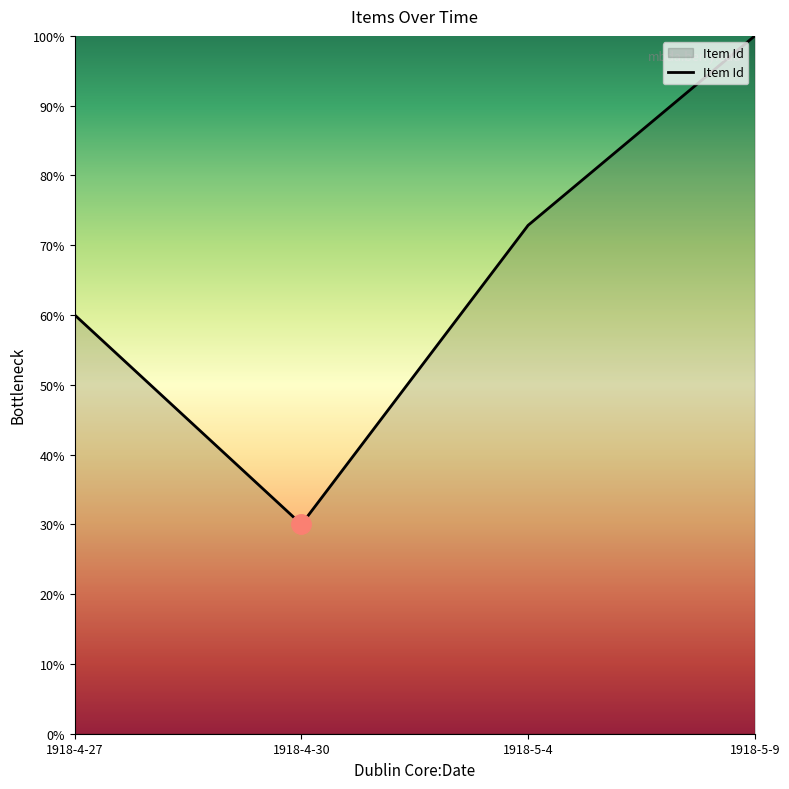

What is the change in value from 1918-4-30 to 1918-5-9?

+70.0